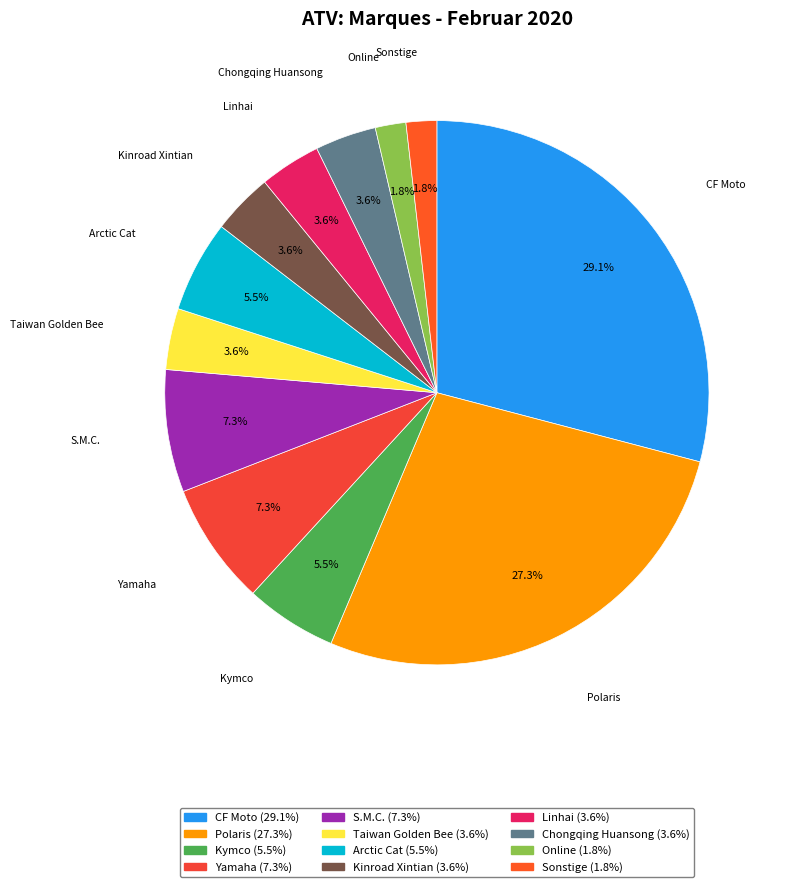

Approximately how many times larger is the value at Taiwan Golden Bee compared to Arctic Cat?

0.7